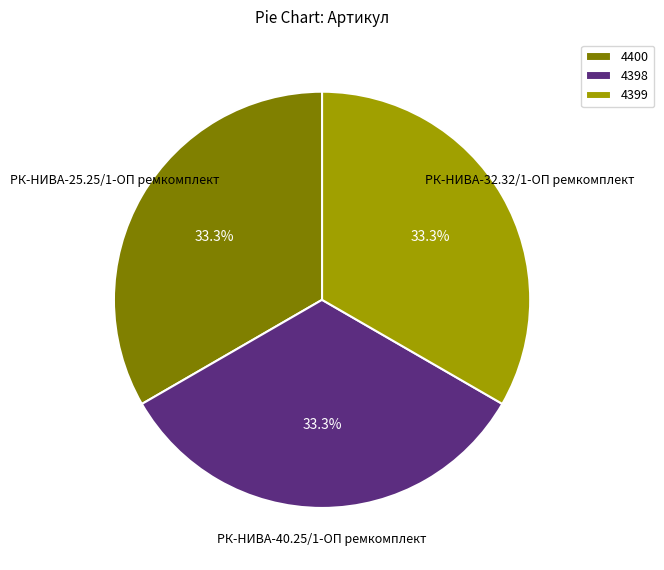

Approximately how many times larger is the value at 4399 compared to 4398?

1.0